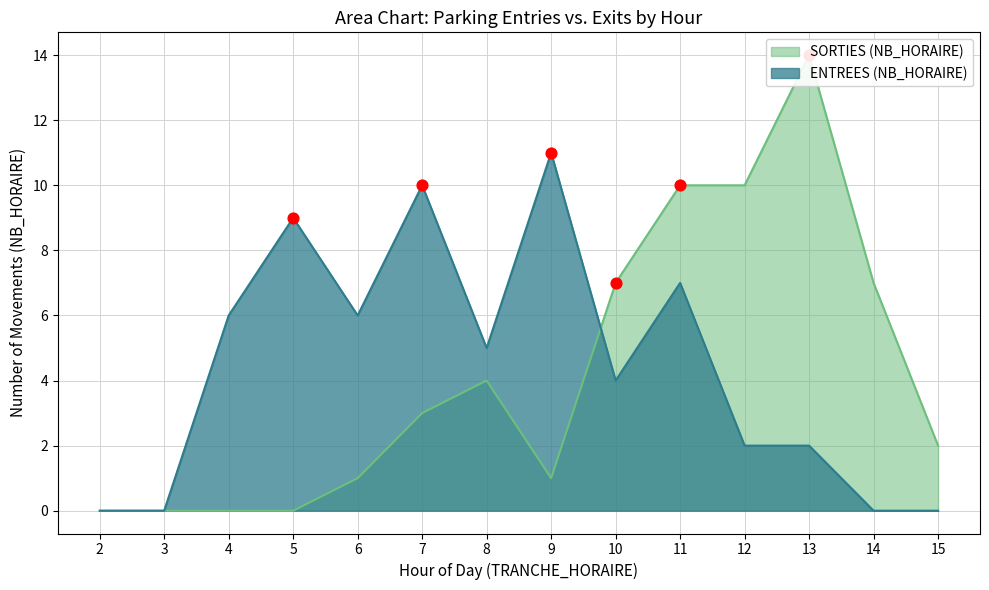

Which series has the largest total across all categories?

ENTREES (NB_HORAIRE)